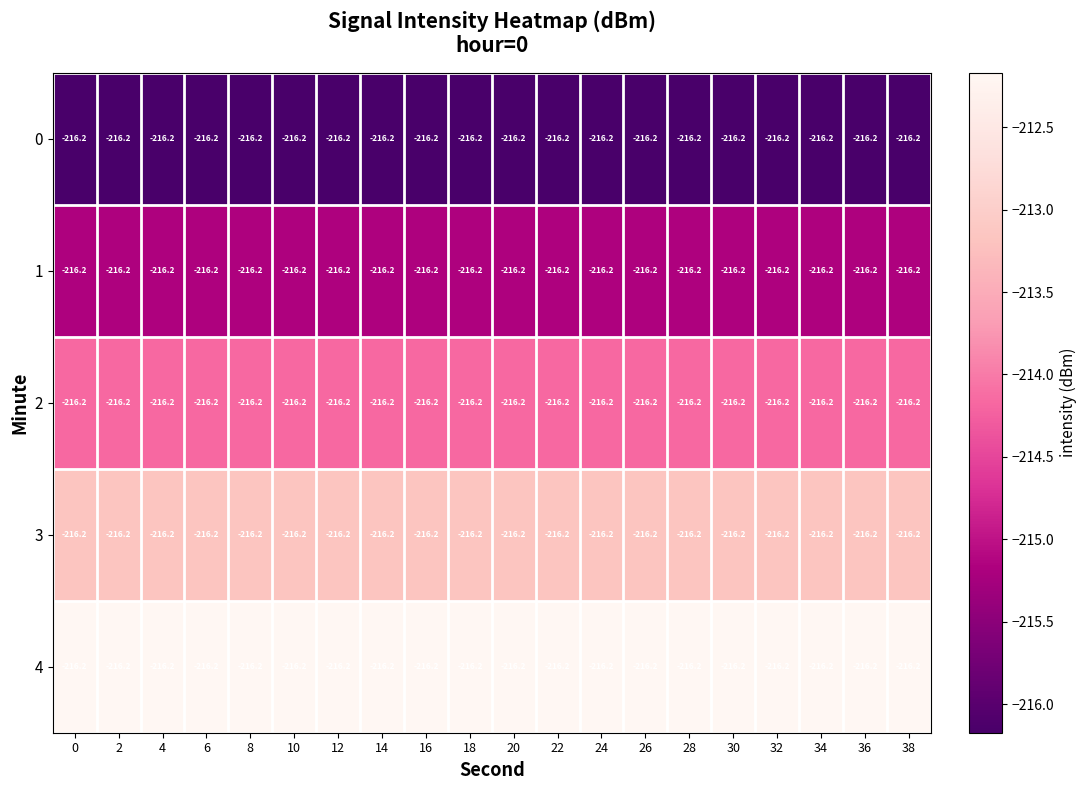

The 2 series shows -214.2 at 0. True or false?

True